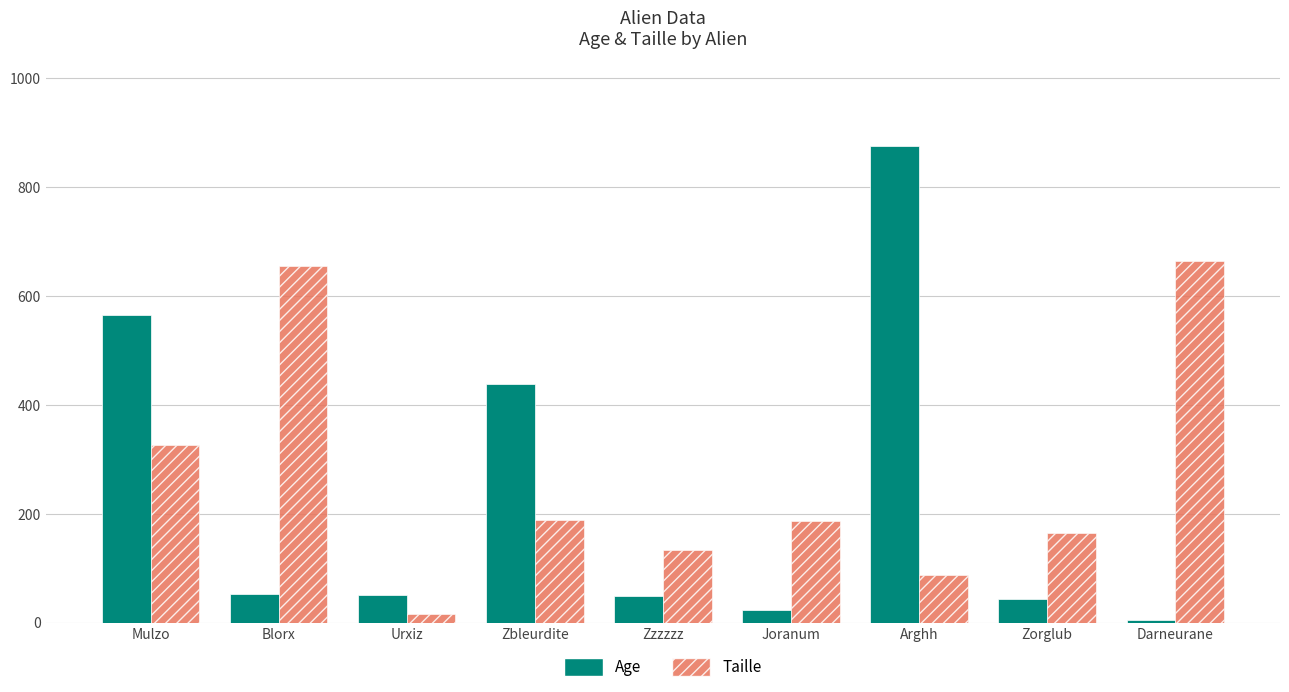

At Blorx, list the series in order from smallest to largest.

Age, Taille